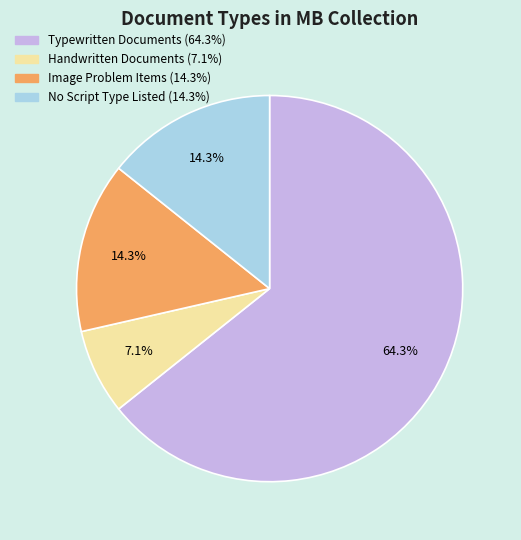

How many slices are in this pie chart?

4